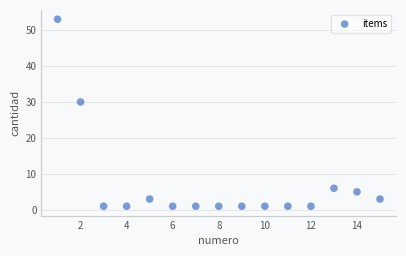

What is the range of X values (max minus min)?

14